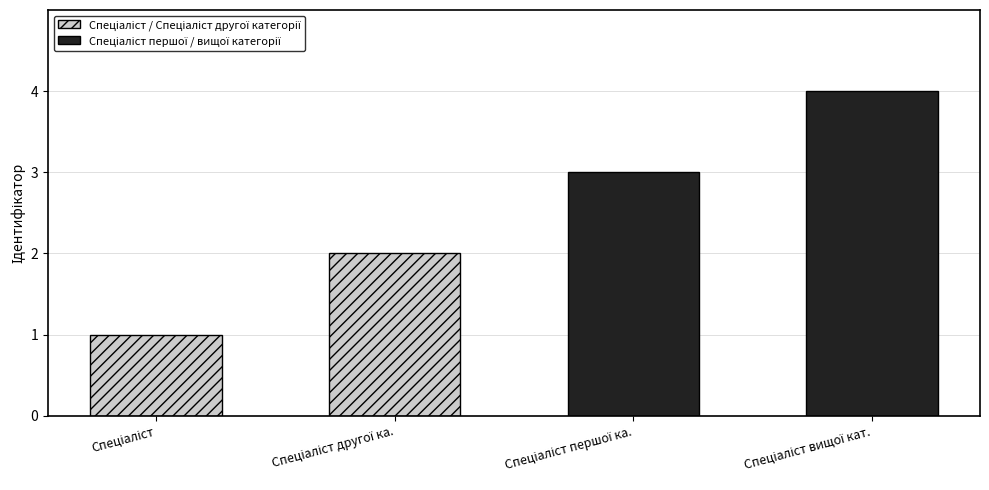

What are all the series names shown in the legend?

Спеціаліст / Спеціаліст другої категорії, Спеціаліст першої / вищої категорії